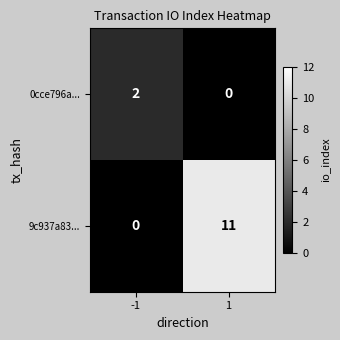

How many series are shown in this chart?

2